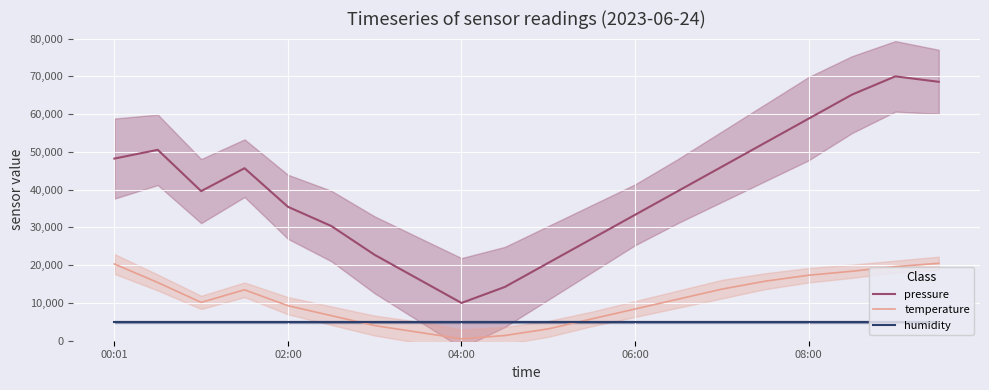

What value does the temperature series have at 18?

19622.8